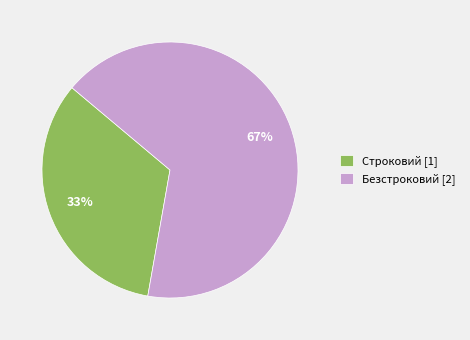

Combined, do Строковий [1] and Безстроковий [2] account for over 50%?

Yes